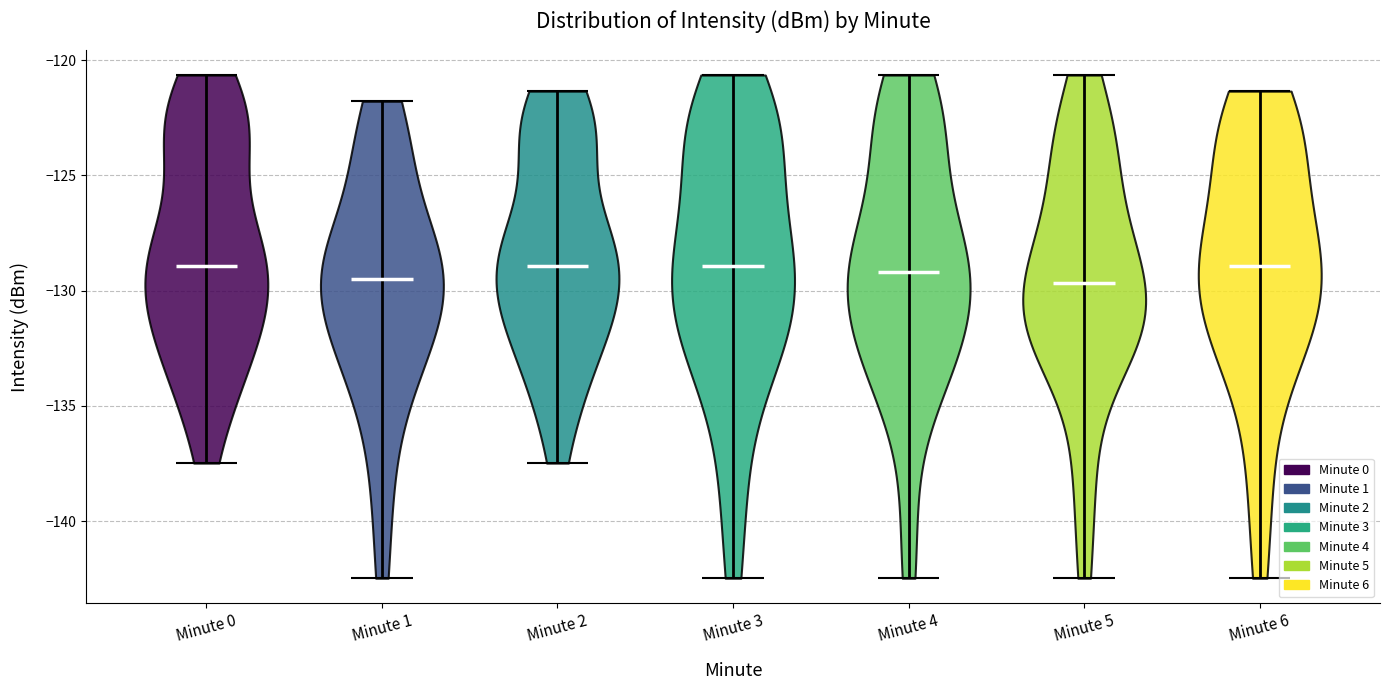

Reading left to right, read every violin against the y-axis: where its median line is, and the lowest and highest points it reaches. The values are not printed on the chart, so give them approximately, as read against the axis.

Minute 0: median line -129.0, lowest point -137.5, highest point -120.5
Minute 1: median line -129.5, lowest point -142.5, highest point -122.0
Minute 2: median line -129.0, lowest point -137.5, highest point -121.5
Minute 3: median line -129.0, lowest point -142.5, highest point -120.5
Minute 4: median line -129.0, lowest point -142.5, highest point -120.5
Minute 5: median line -129.5, lowest point -142.5, highest point -120.5
Minute 6: median line -129.0, lowest point -142.5, highest point -121.5